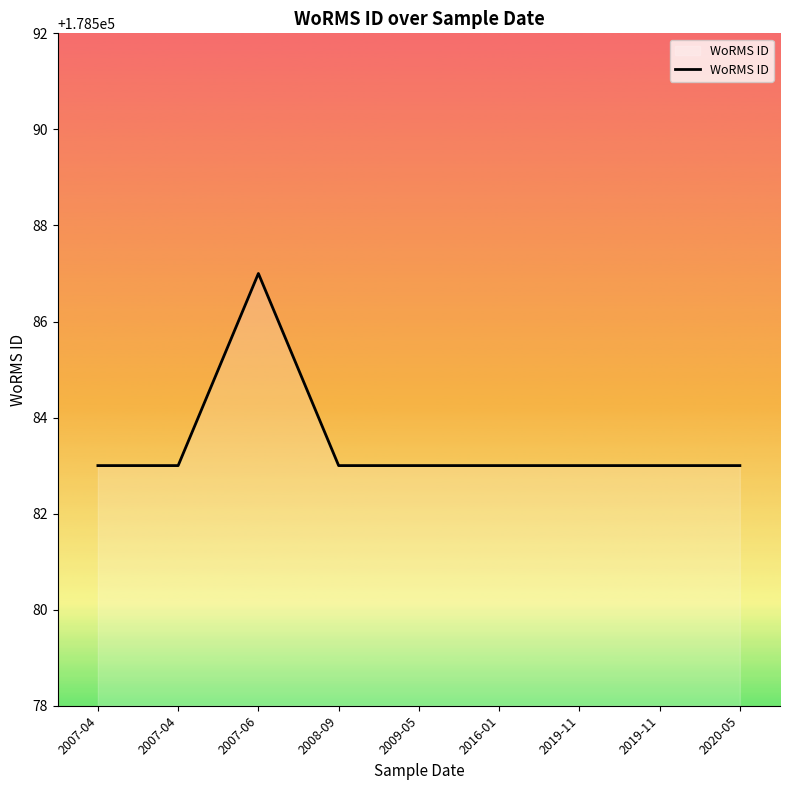

What is the greatest value displayed?

178587